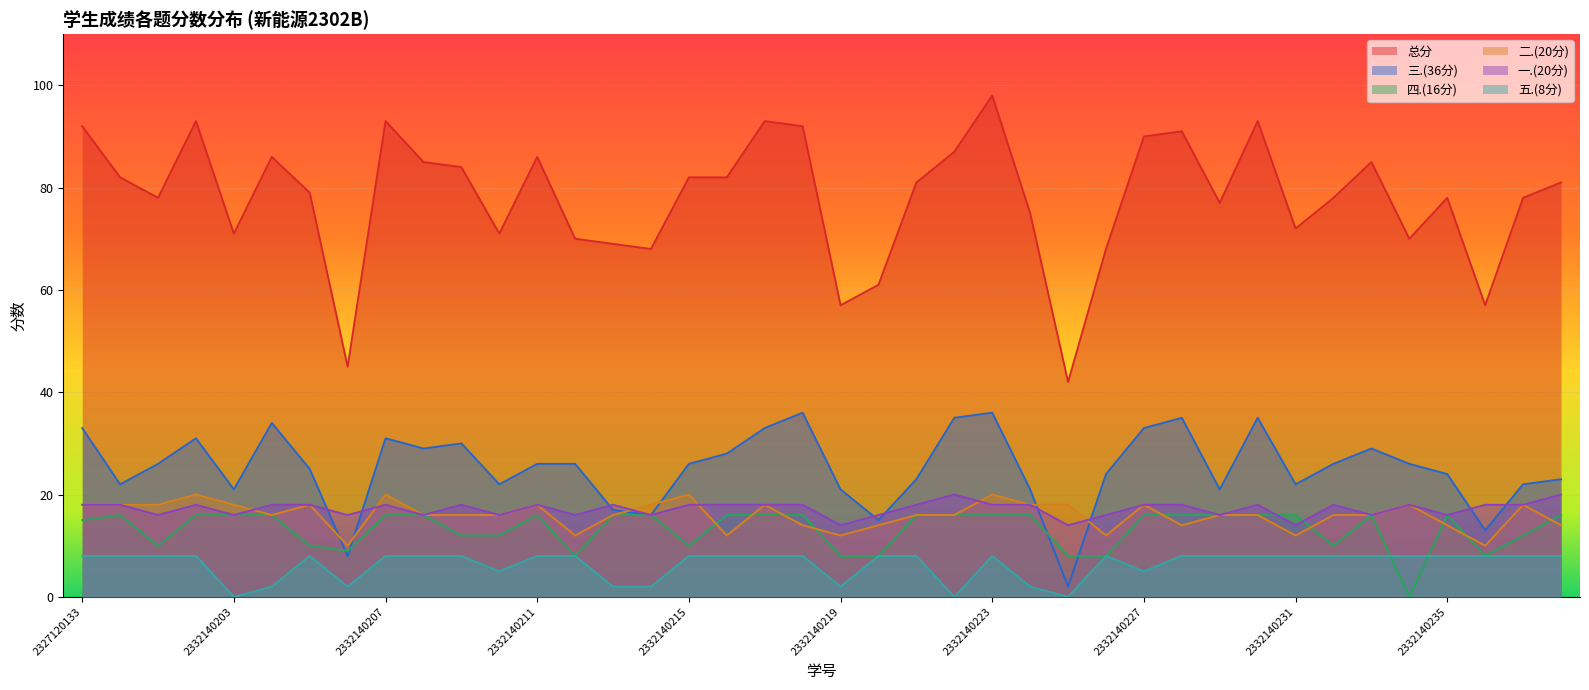

What is the sum of the 一.(20分) values at 2332140236 and 2332140229?

34